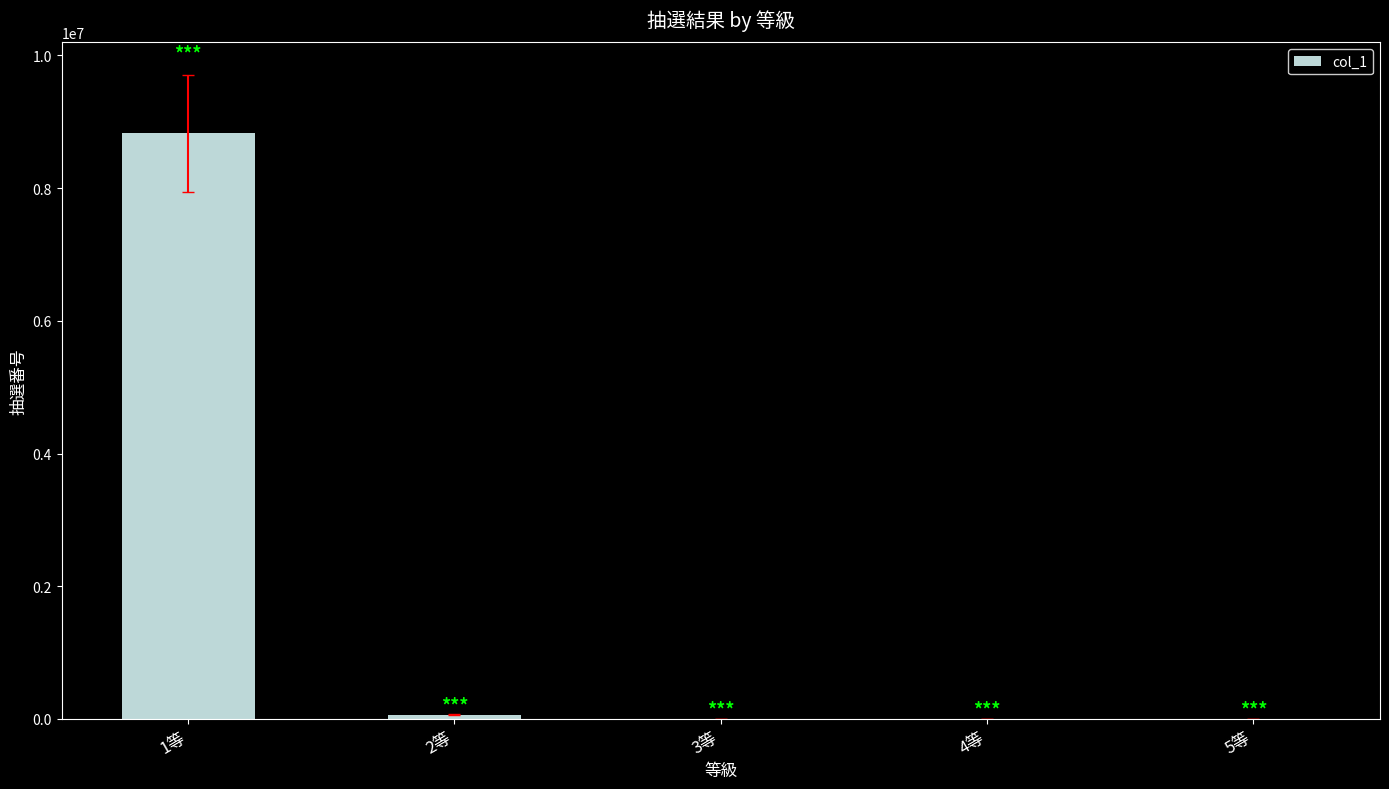

What is the maximum value shown in the chart?

8826552